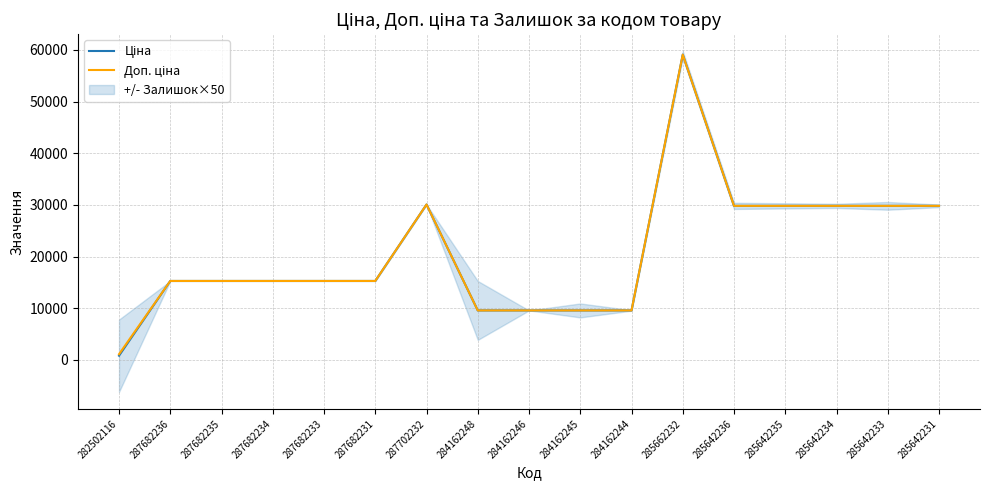

Is this an area chart (filled region under the line)?

No